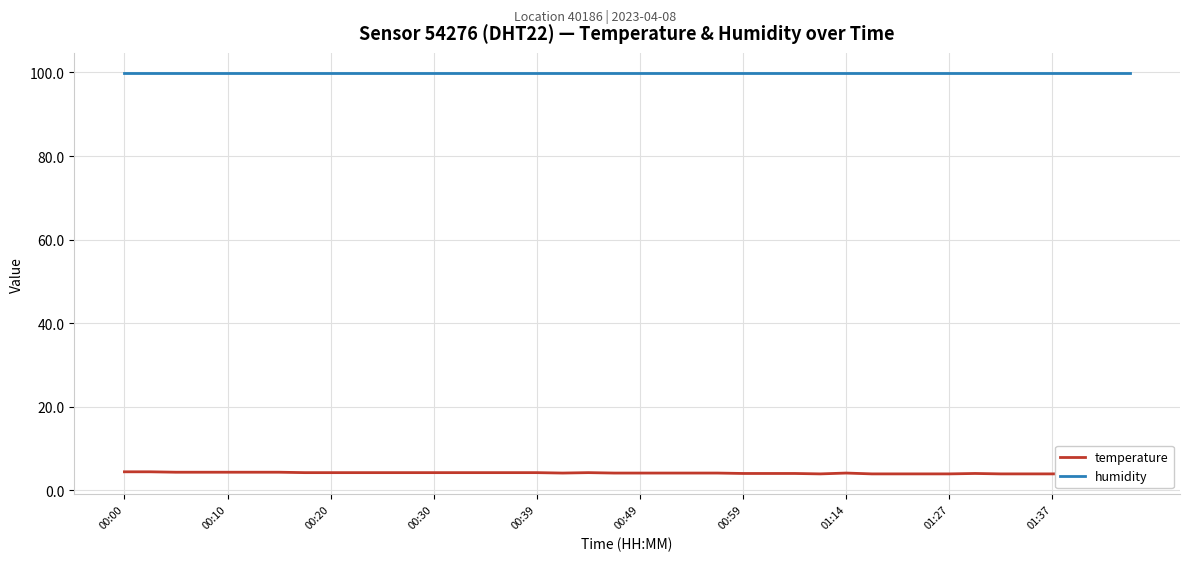

What is the maximum value for temperature?

4.4